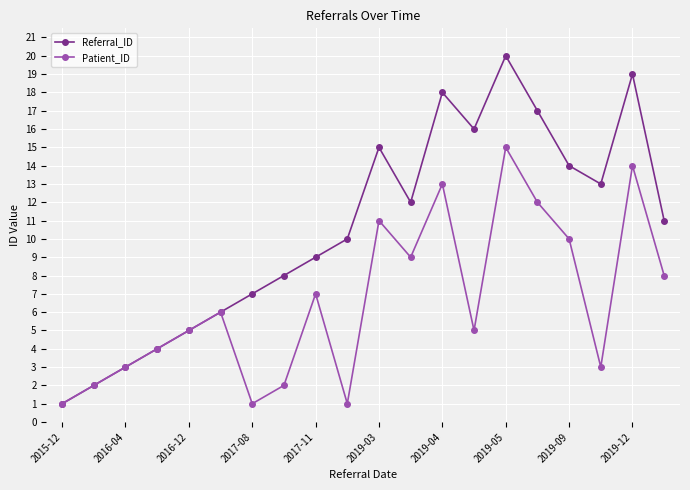

Which series has the largest total across all categories?

Referral_ID